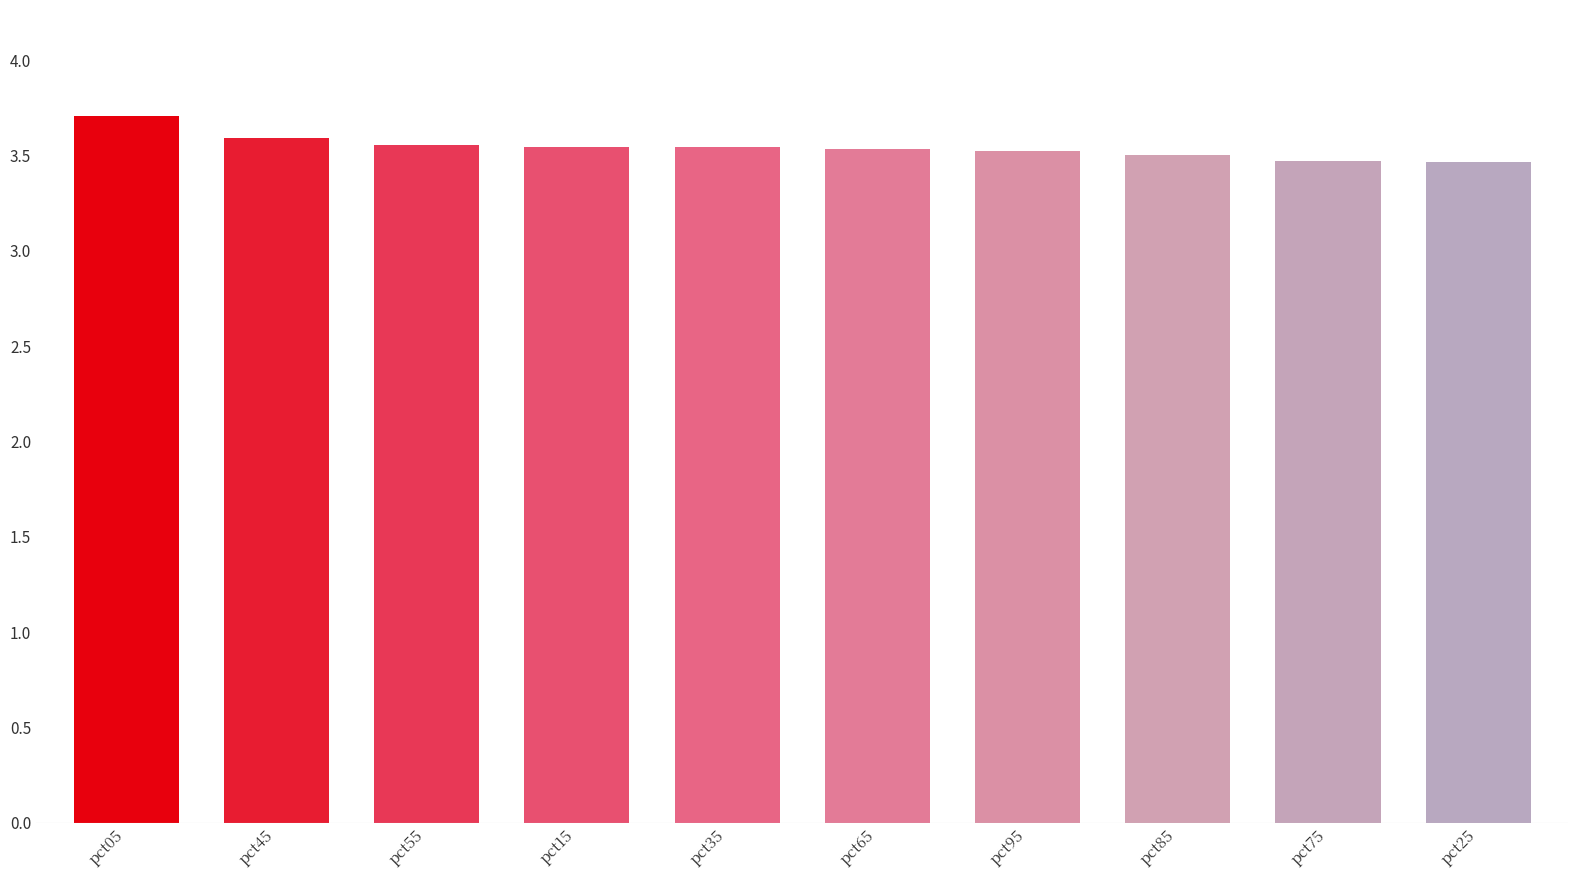

What is the greatest value displayed?

3.7